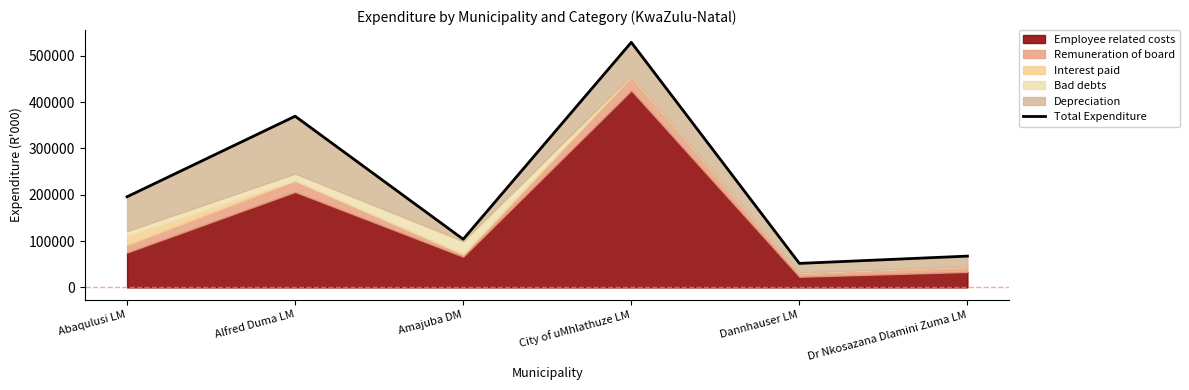

What is the sum of all values?

1318112